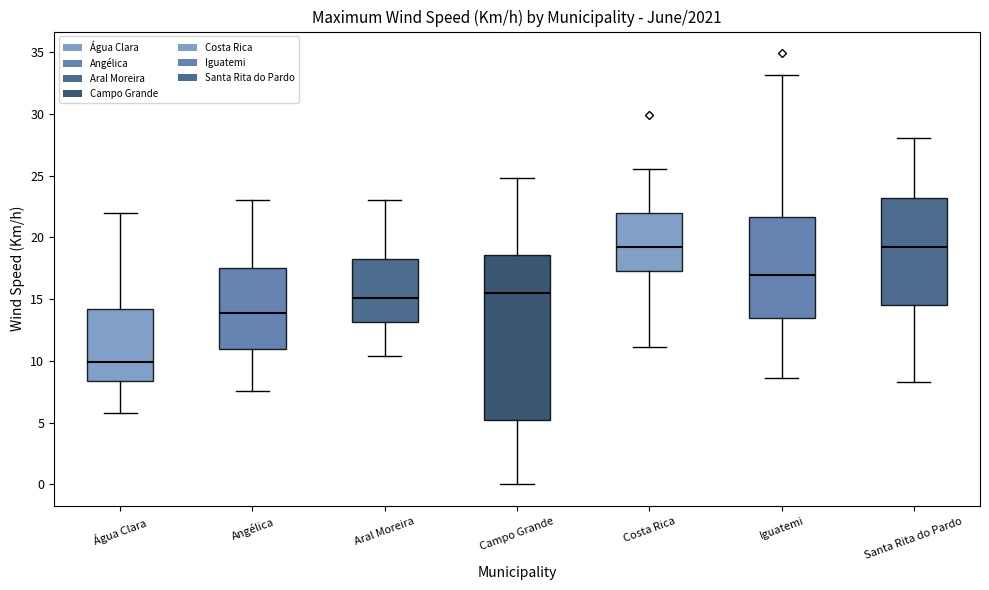

Which box has the lowest median line?

Água Clara